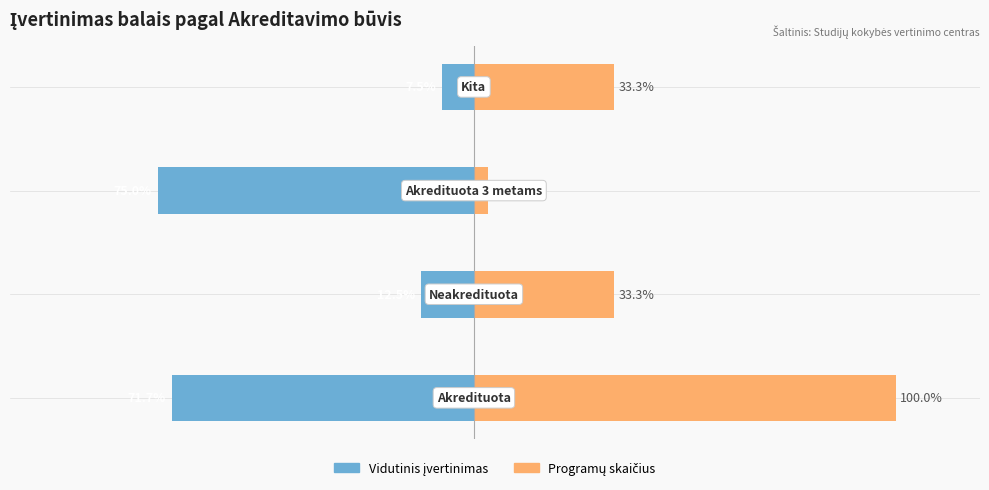

How many data points in Programų skaičius (normalizuotas %) are above 33?

3